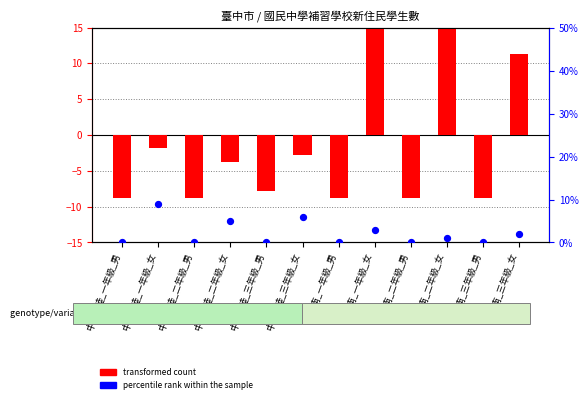

At how many categories does at least one series exceed 18?

1